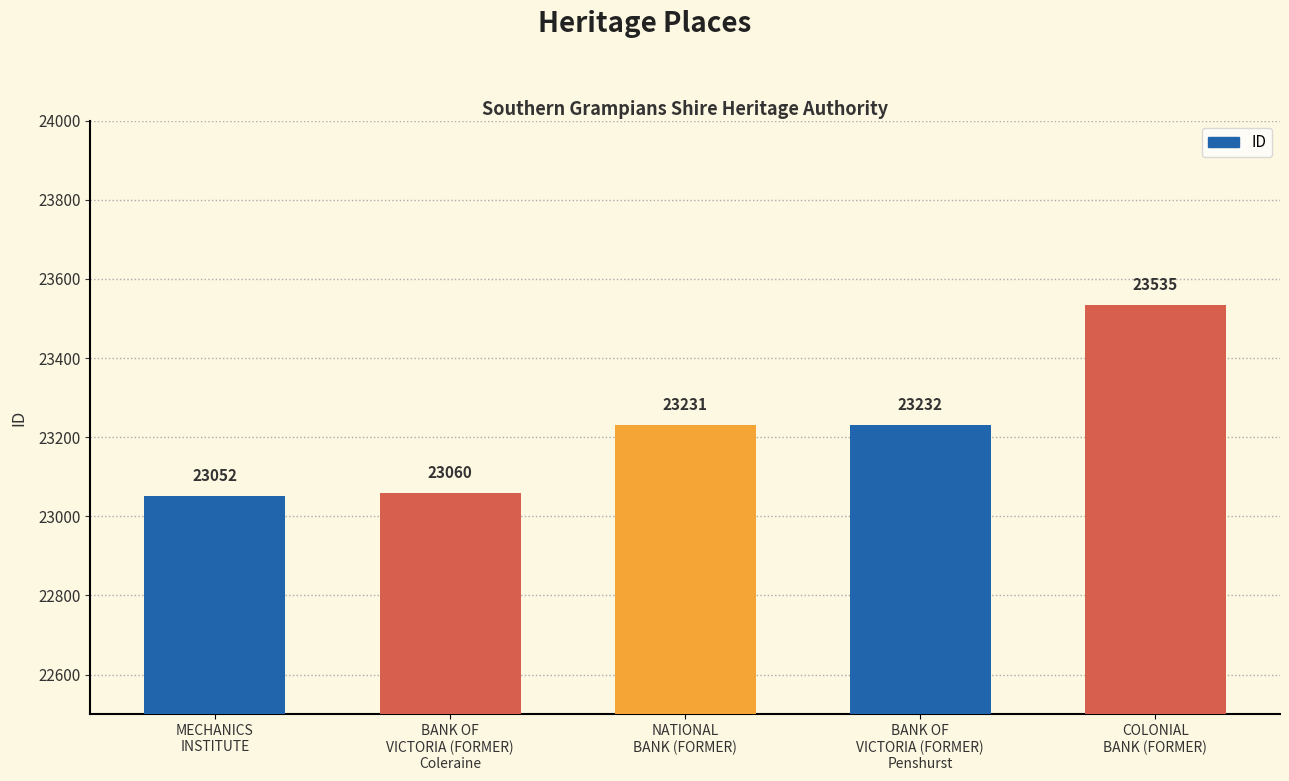

Between COLONIAL
BANK (FORMER) and BANK OF
VICTORIA (FORMER)
Penshurst, which is larger?

COLONIAL
BANK (FORMER)